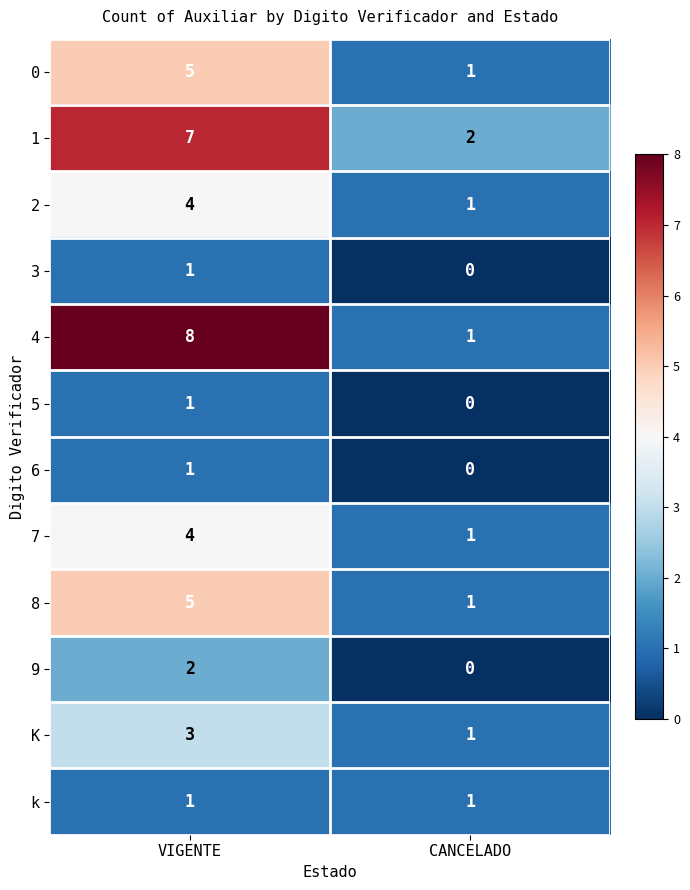

What is the sum of the 7 values at CANCELADO and VIGENTE?

5